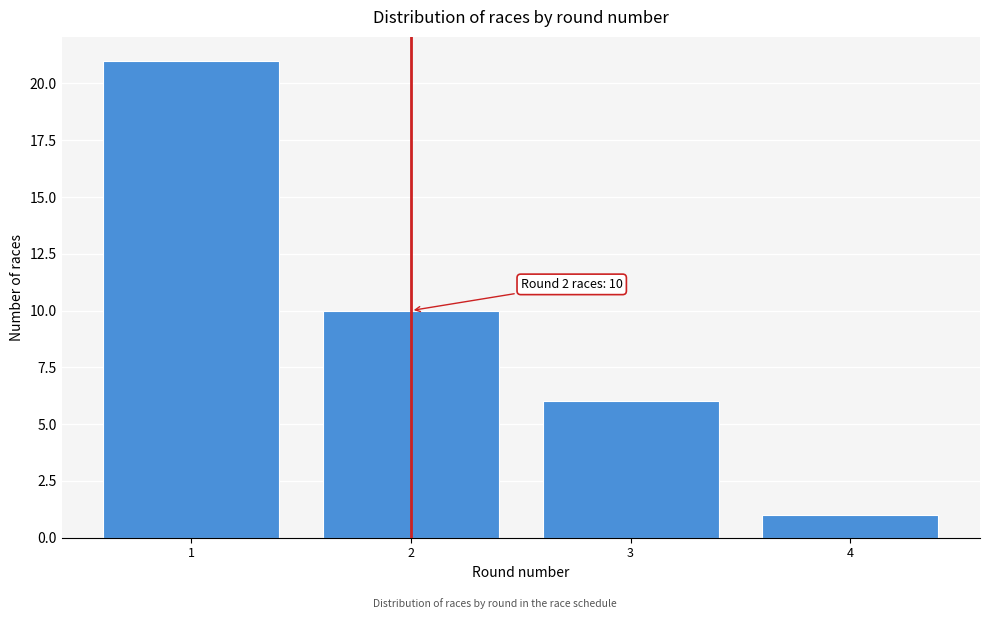

Reading left to right, what are all the values shown in this chart?

21	10	6	1